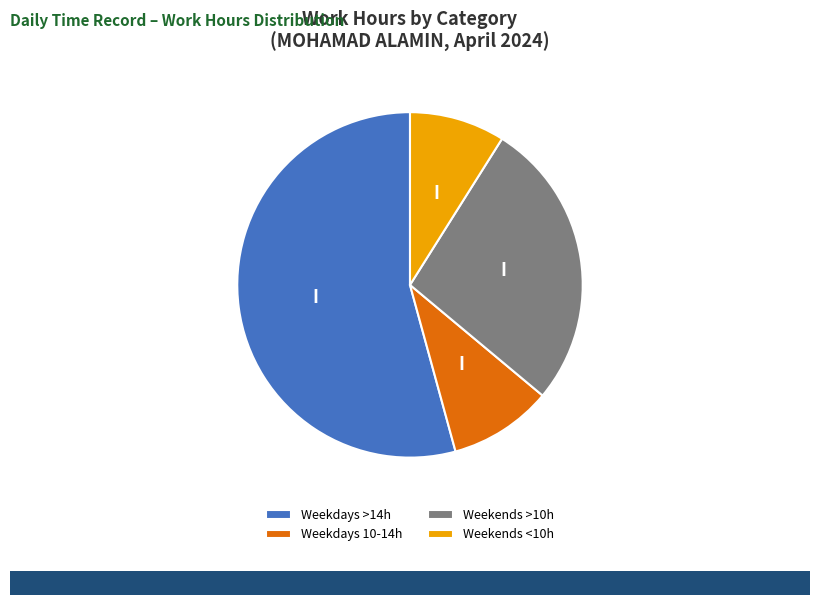

Is it true that Weekdays >14h is 54% of the pie?

True